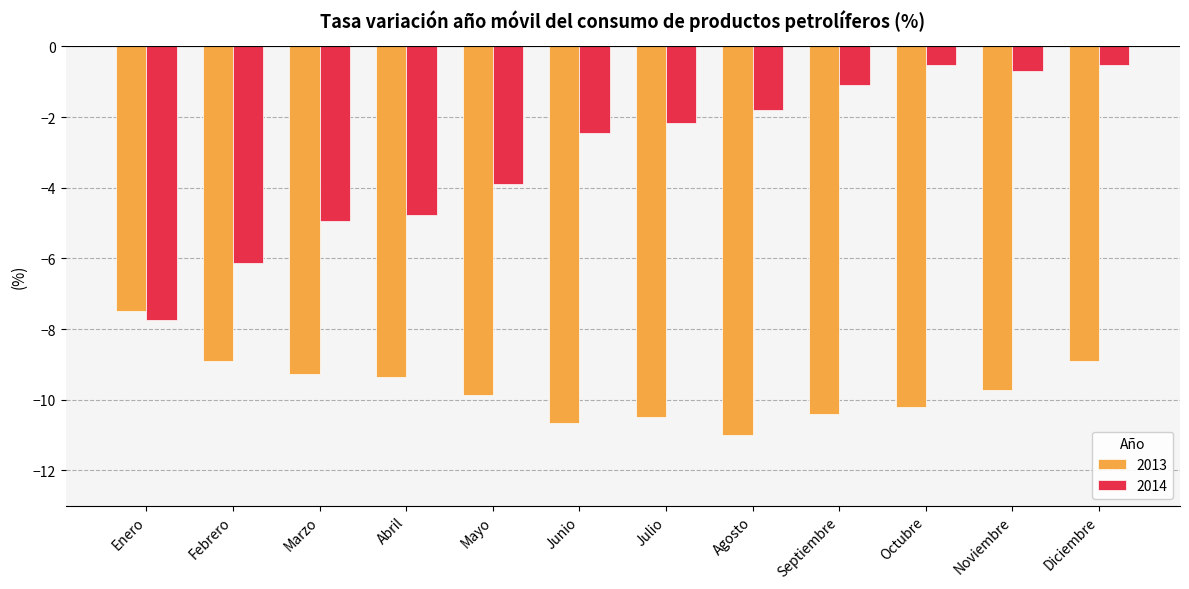

What is the highest value of the 2013 series?

-7.5